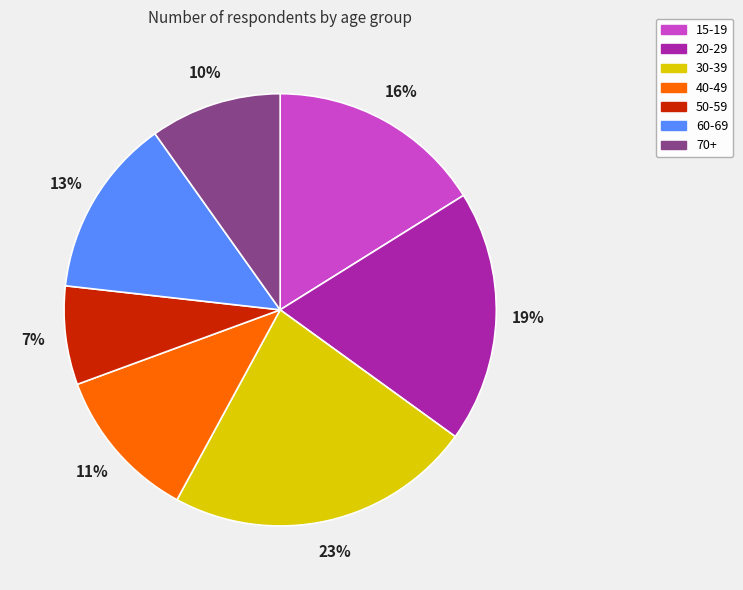

Does 60-69 represent more than half of the total?

No